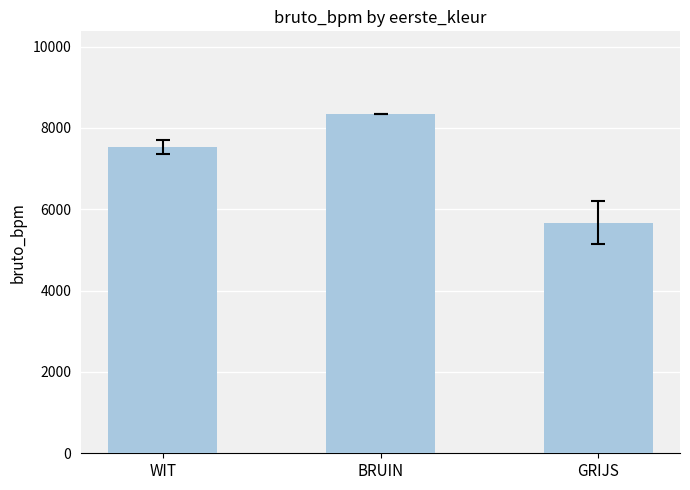

What is the approximate value at BRUIN?

8342